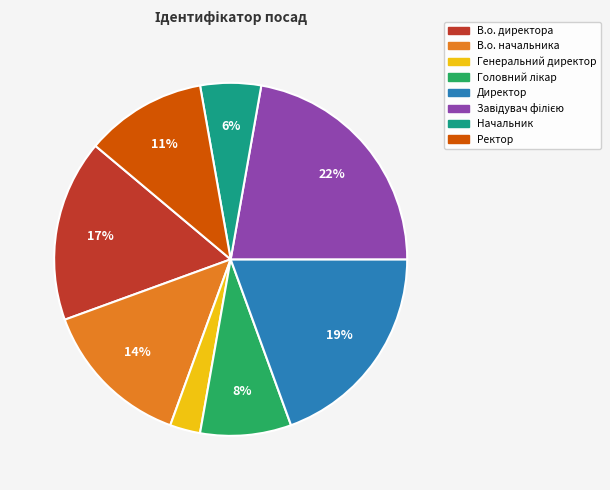

Is Генеральний директор the majority of the pie?

No